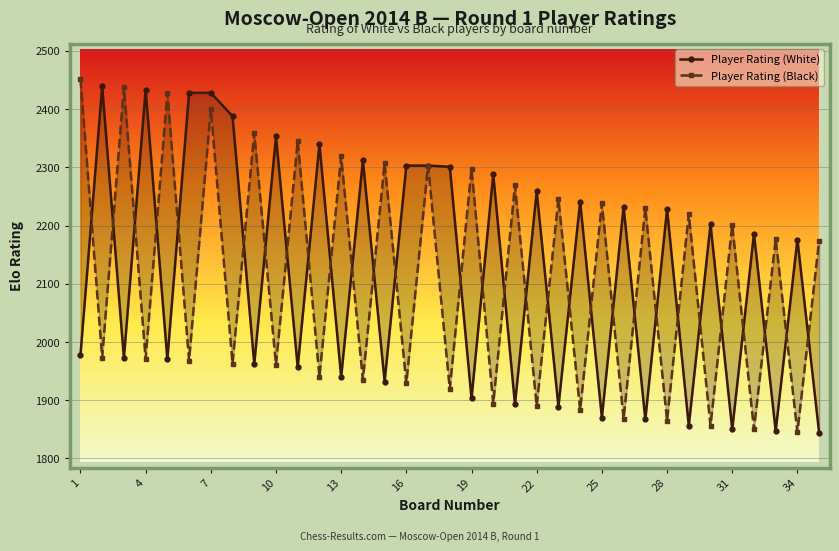

What is the difference between the maximum and second lowest values in the Player Rating (Black) series?

602